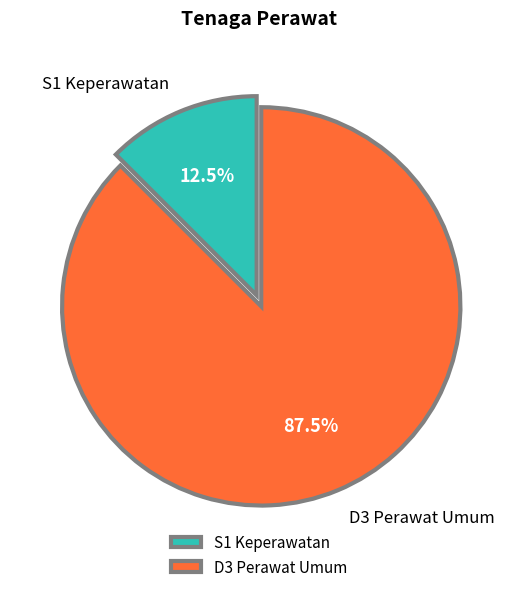

What is the ratio of the value at D3 Perawat Umum to the value at S1 Keperawatan?

7.0